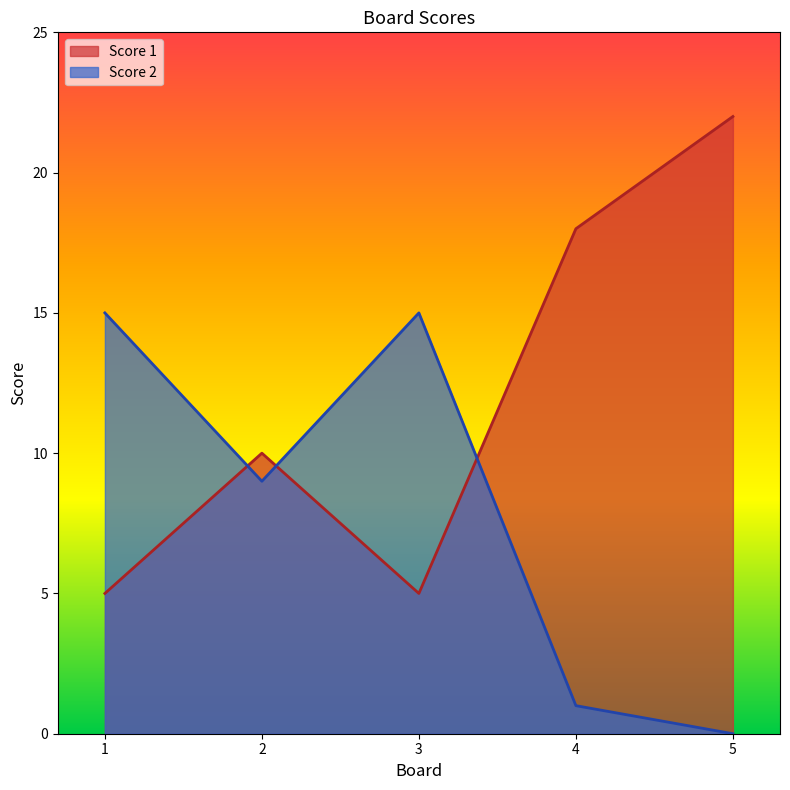

How many interior local peaks does the Score 2 series have?

1